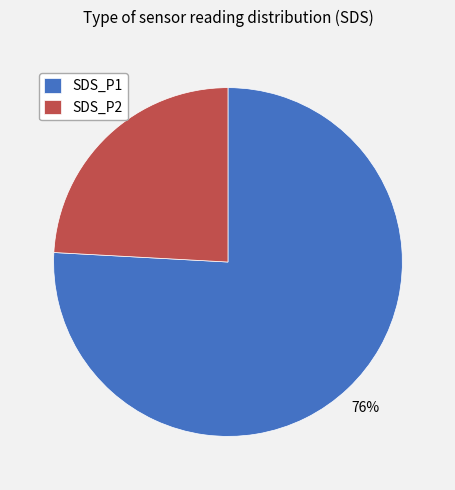

To the nearest percent, what percentage of the pie is SDS_P1?

76%